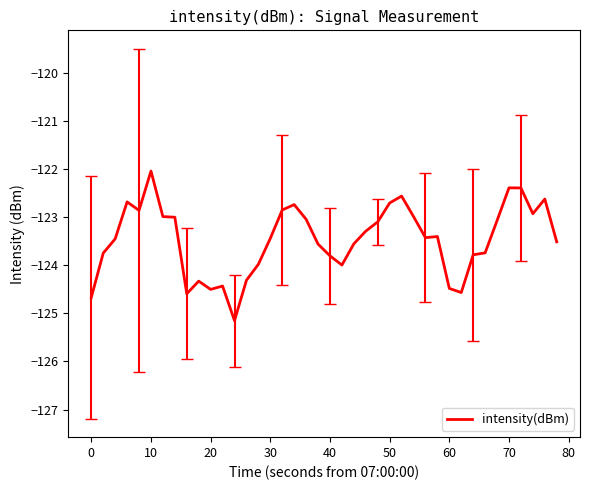

What is the minimum value shown in the chart?

-125.2